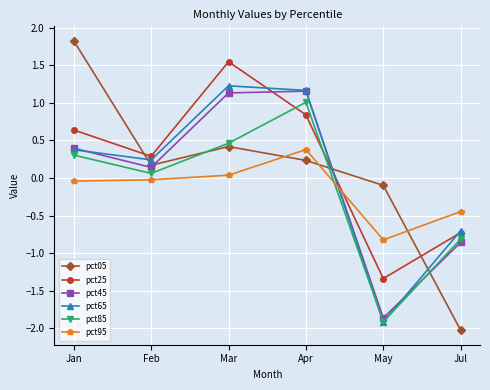

After their last crossing, which series has the higher values: pct05 or pct95?

pct95